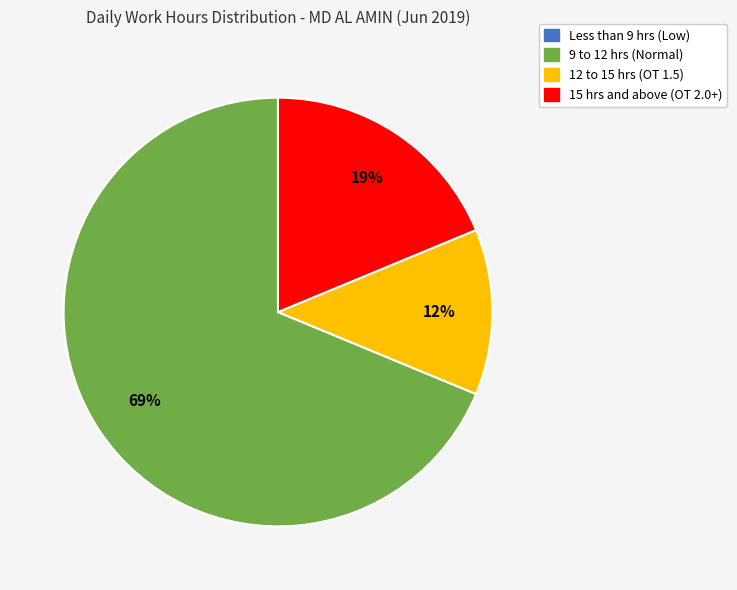

Which has a higher value, 15 hrs and above (OT 2.0+) or 9 to 12 hrs (Normal)?

9 to 12 hrs (Normal)